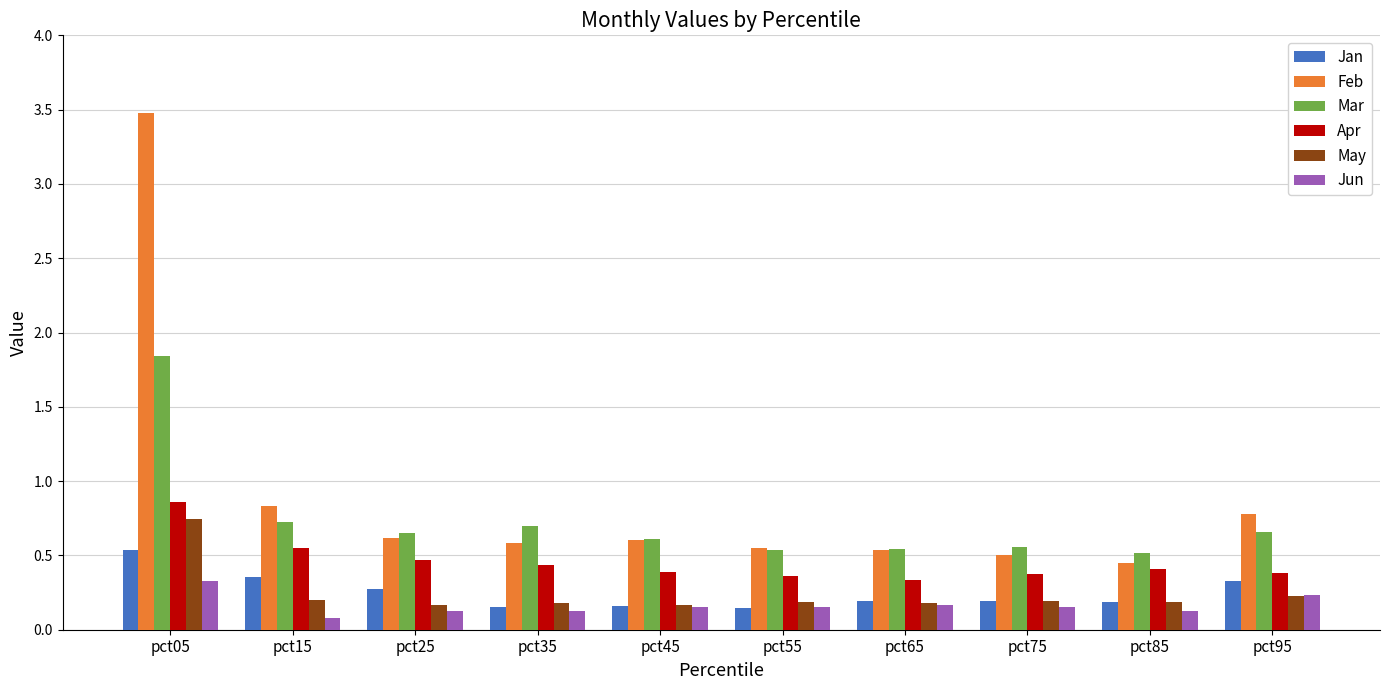

Which series has the widest spread of values?

Feb